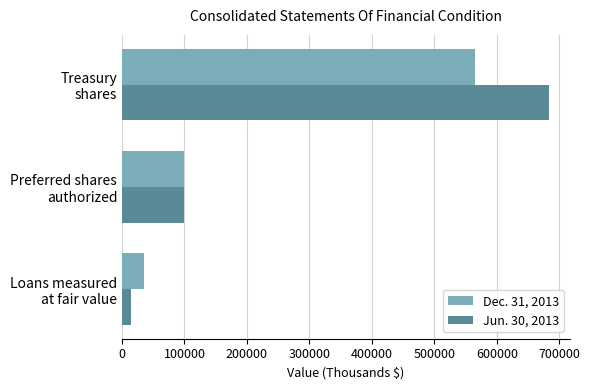

Which series has the largest range (max minus min)?

Jun. 30, 2013